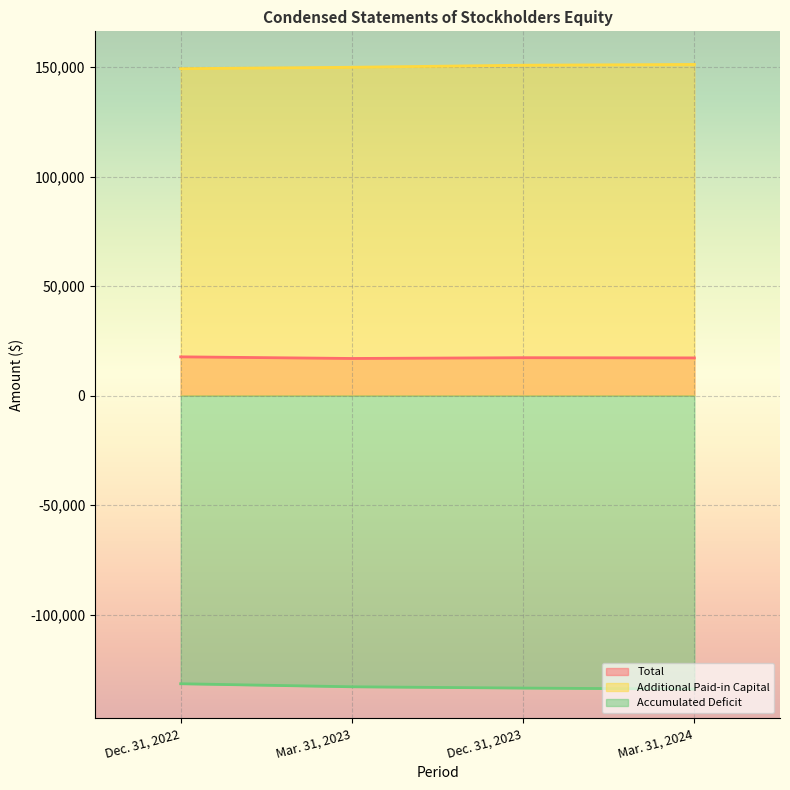

Which series changed the most between Dec. 31, 2022 and Mar. 31, 2024?

Accumulated Deficit